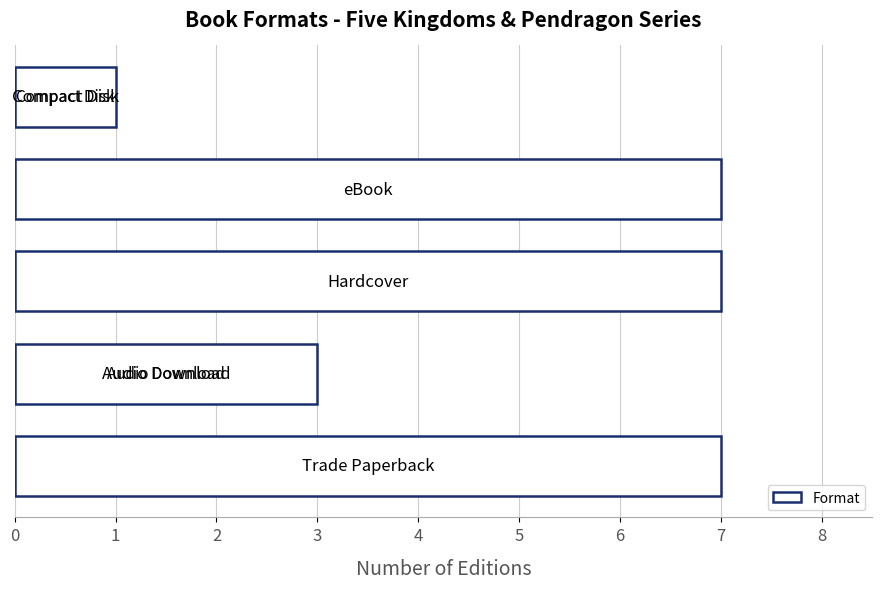

What is the greatest value displayed?

7